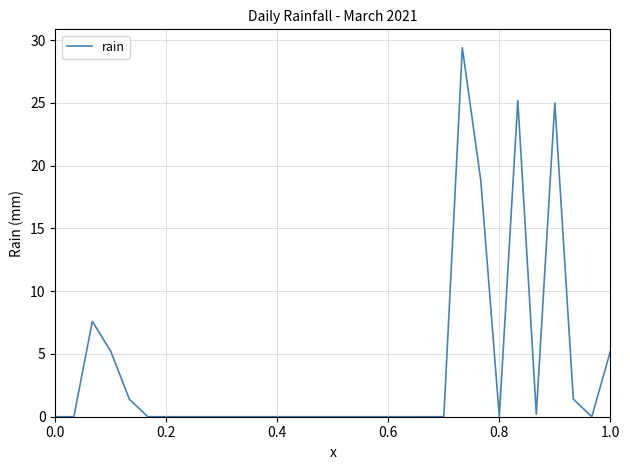

What is the maximum value shown in the chart?

29.4